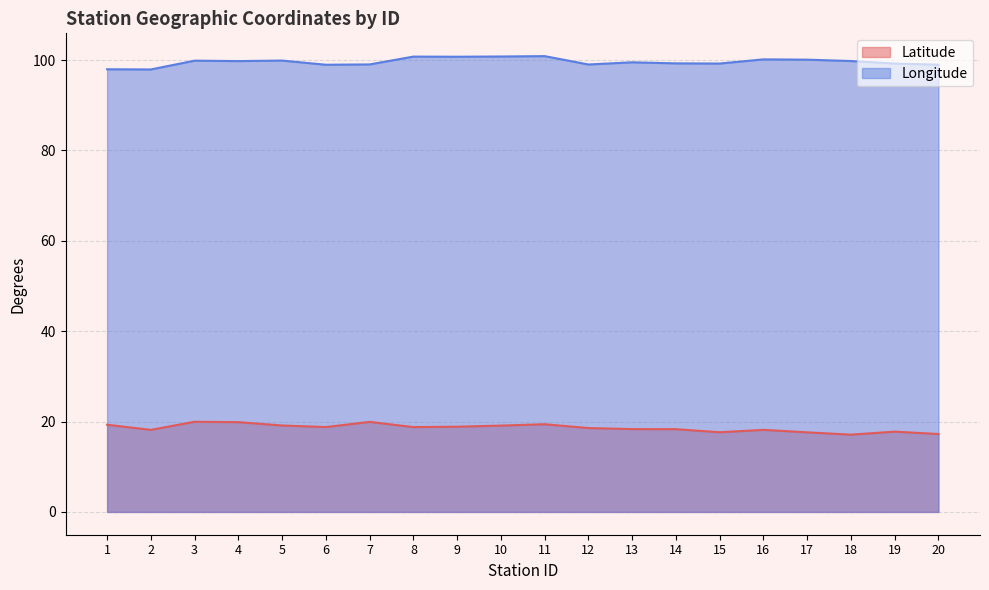

What is the value of the Latitude point at the 18th from the left?

17.1